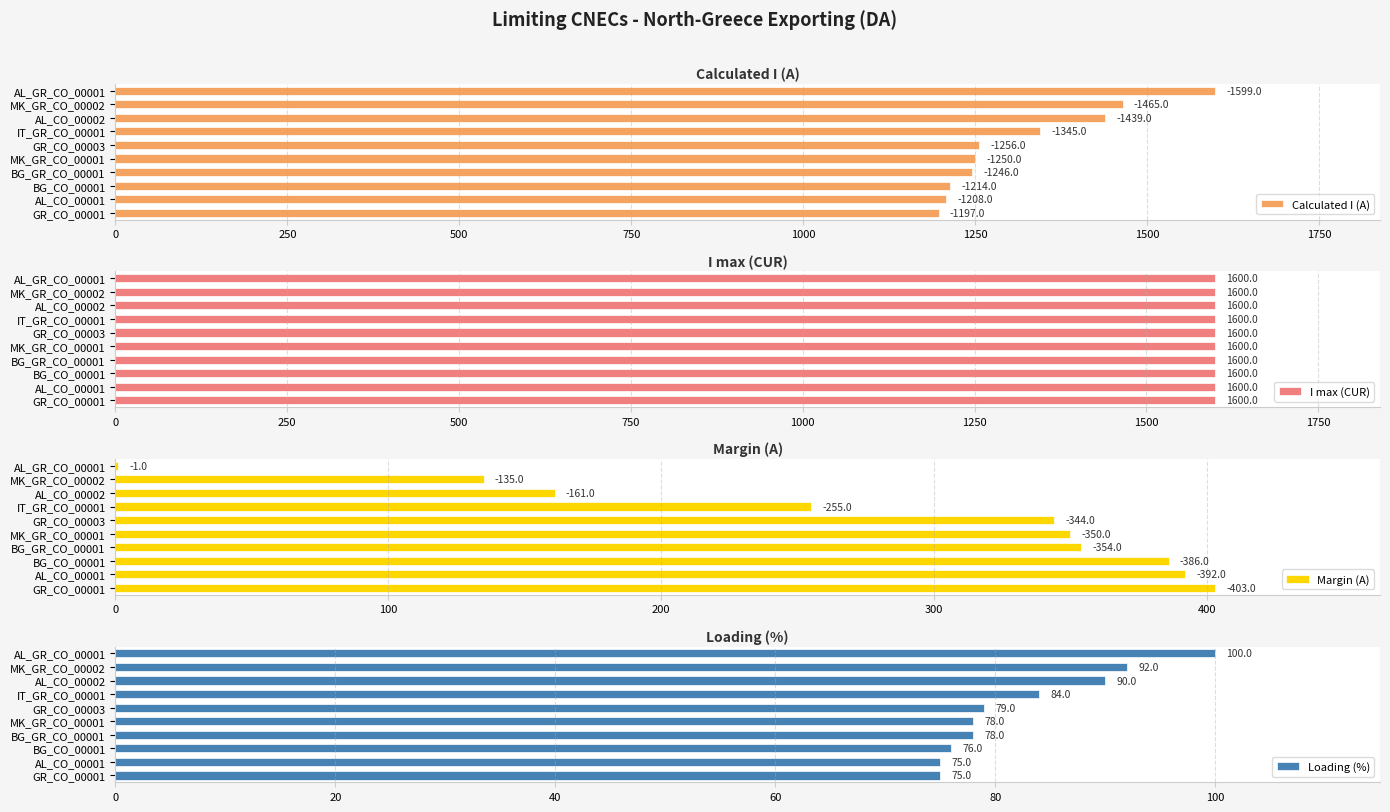

What is the difference between the Loading (%) values at MK_GR_CO_00001 and AL_GR_CO_00001?

22